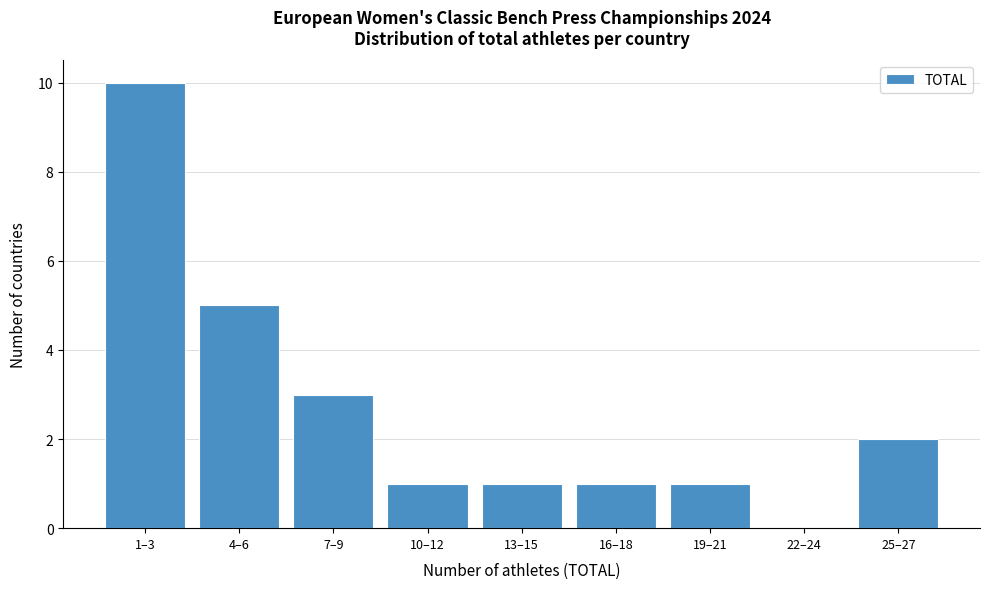

Reading left to right, extract all data points from this chart.

1–3=10	4–6=5	7–9=3	10–12=1	13–15=1	16–18=1	19–21=1	22–24=0	25–27=2